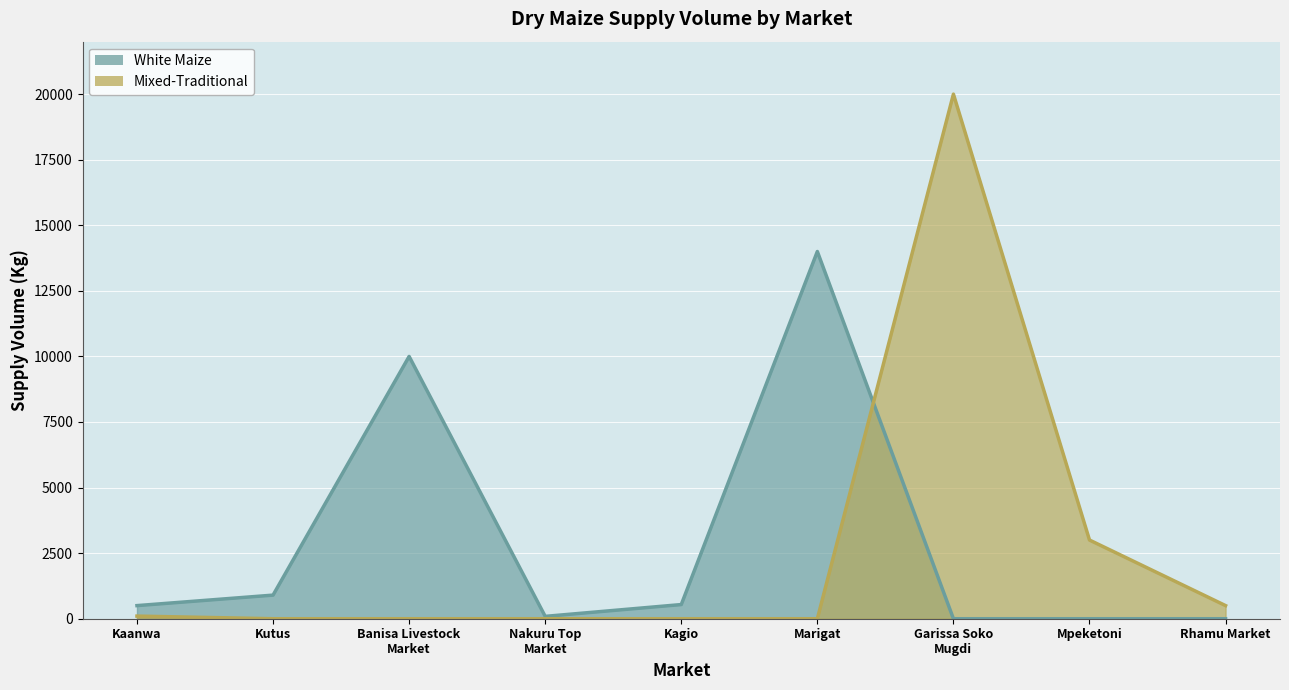

What is the value of the White Maize (line) point at the 1st from the left?

500